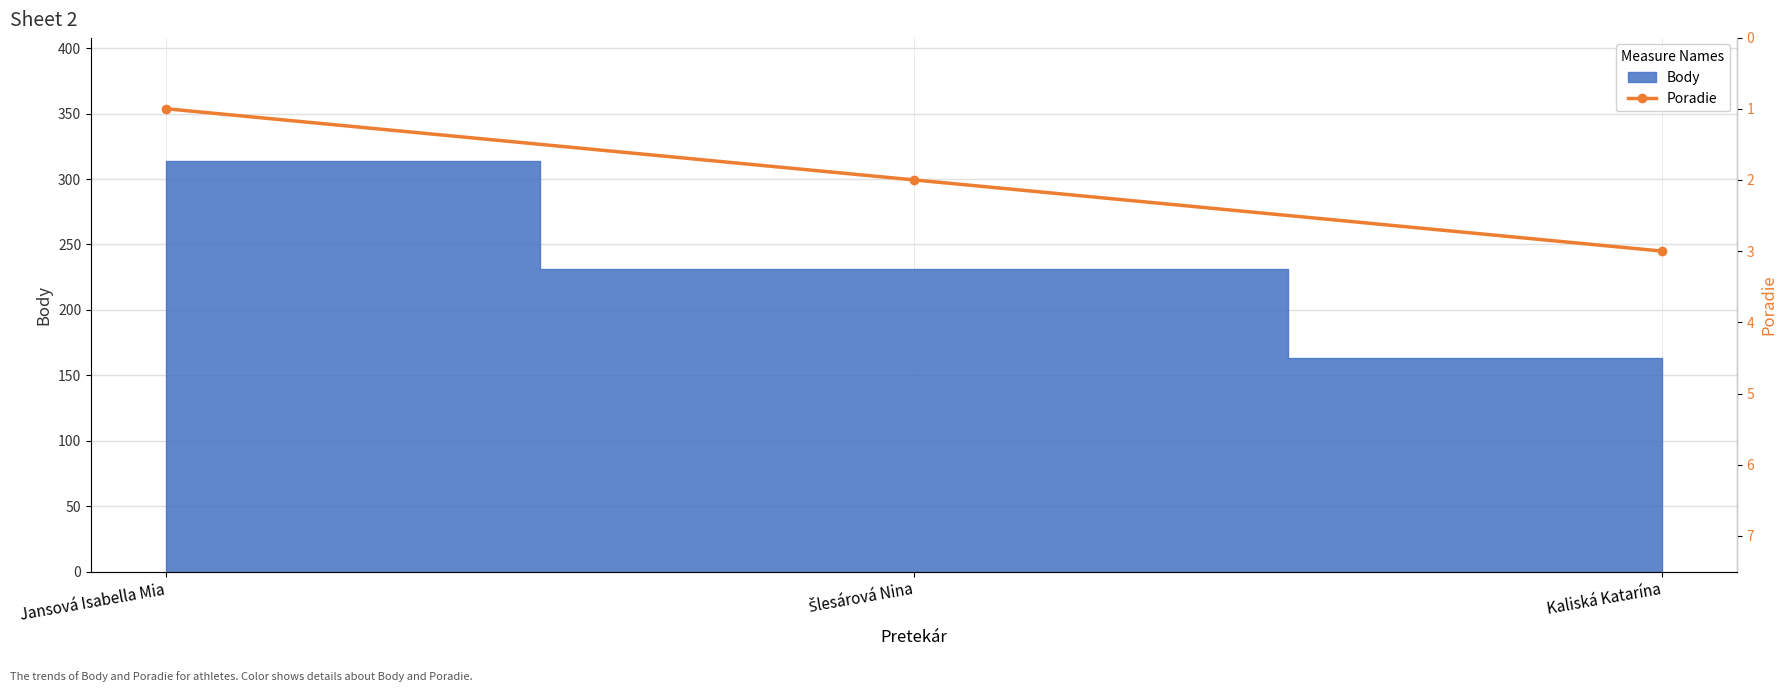

Is it true that the value at Jansová Isabella Mia is 0?

False